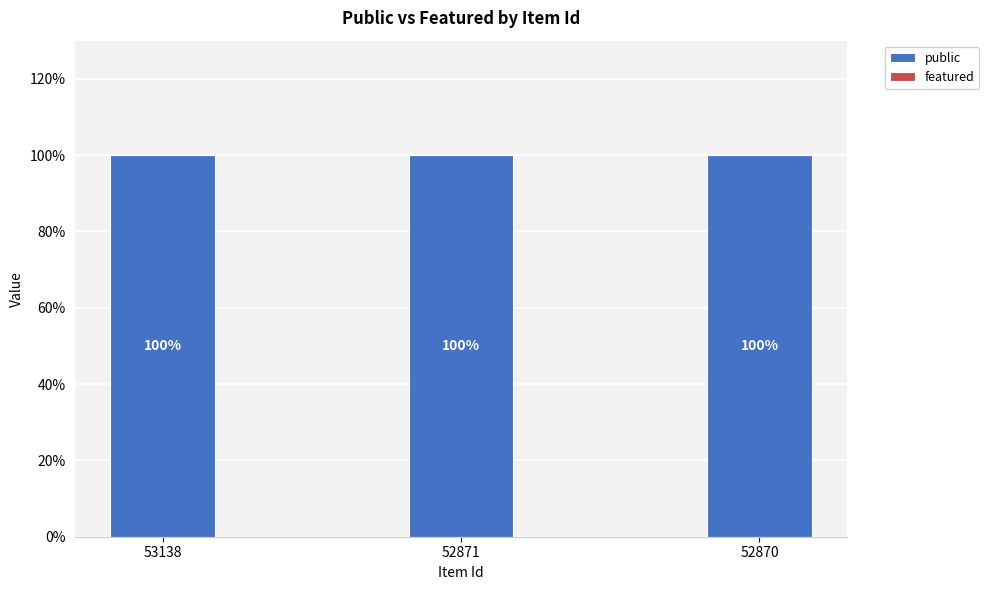

What is the maximum value shown in the chart?

1